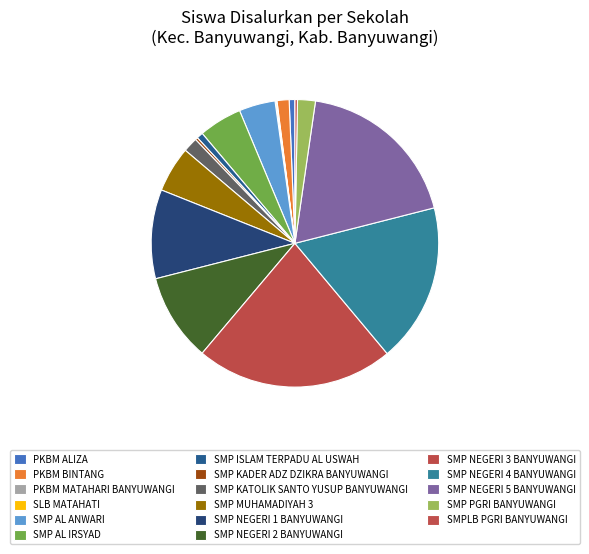

The SMP ISLAM TERPADU AL USWAH slice represents 1% of the pie. True or false?

True